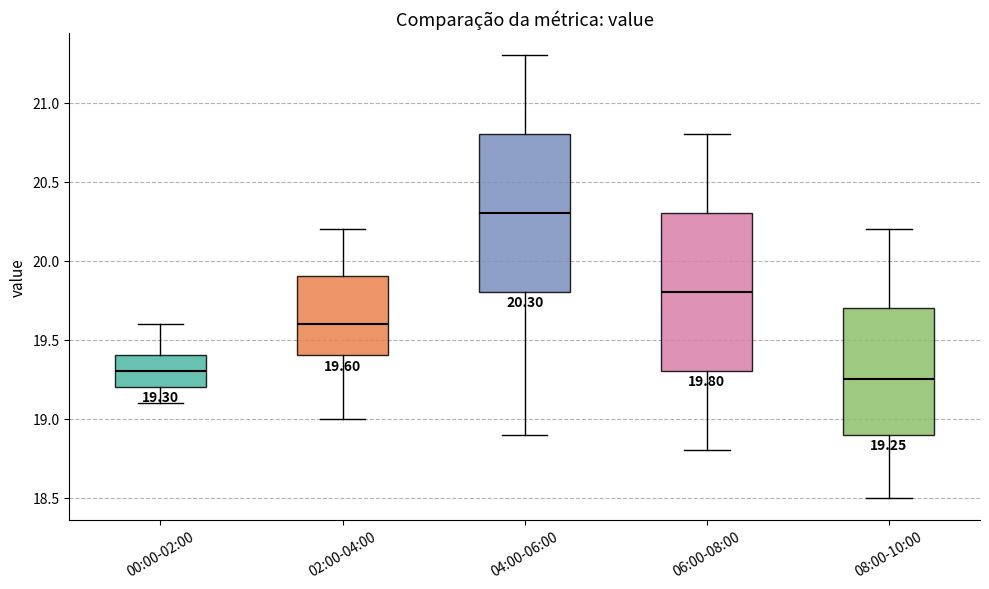

Which box's median line is the lowest?

08:00-10:00